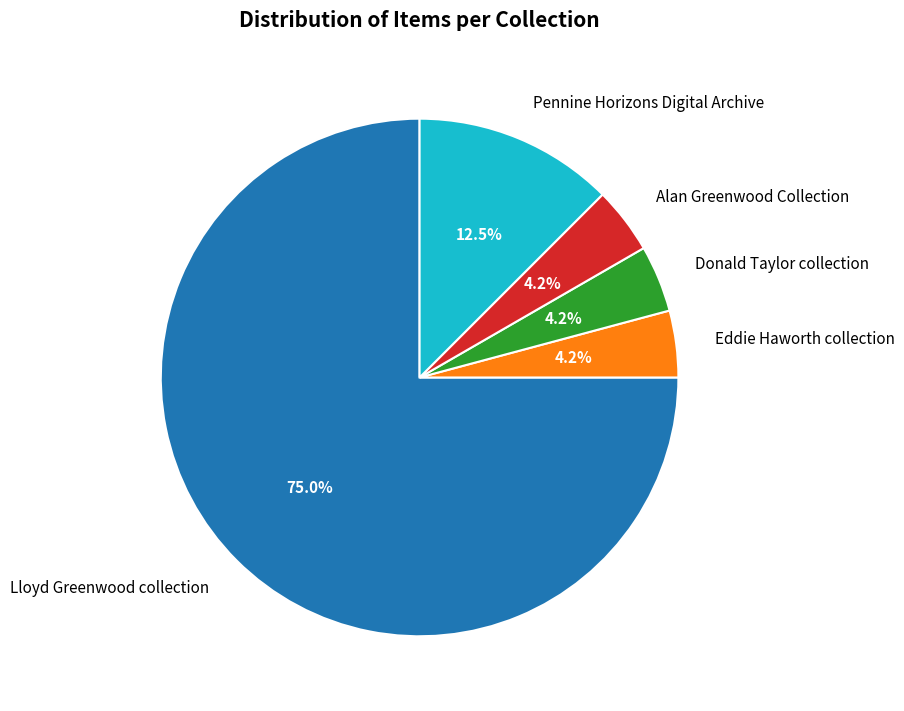

What is the ratio of the value at Alan Greenwood Collection to the value at Eddie Haworth collection?

1.0